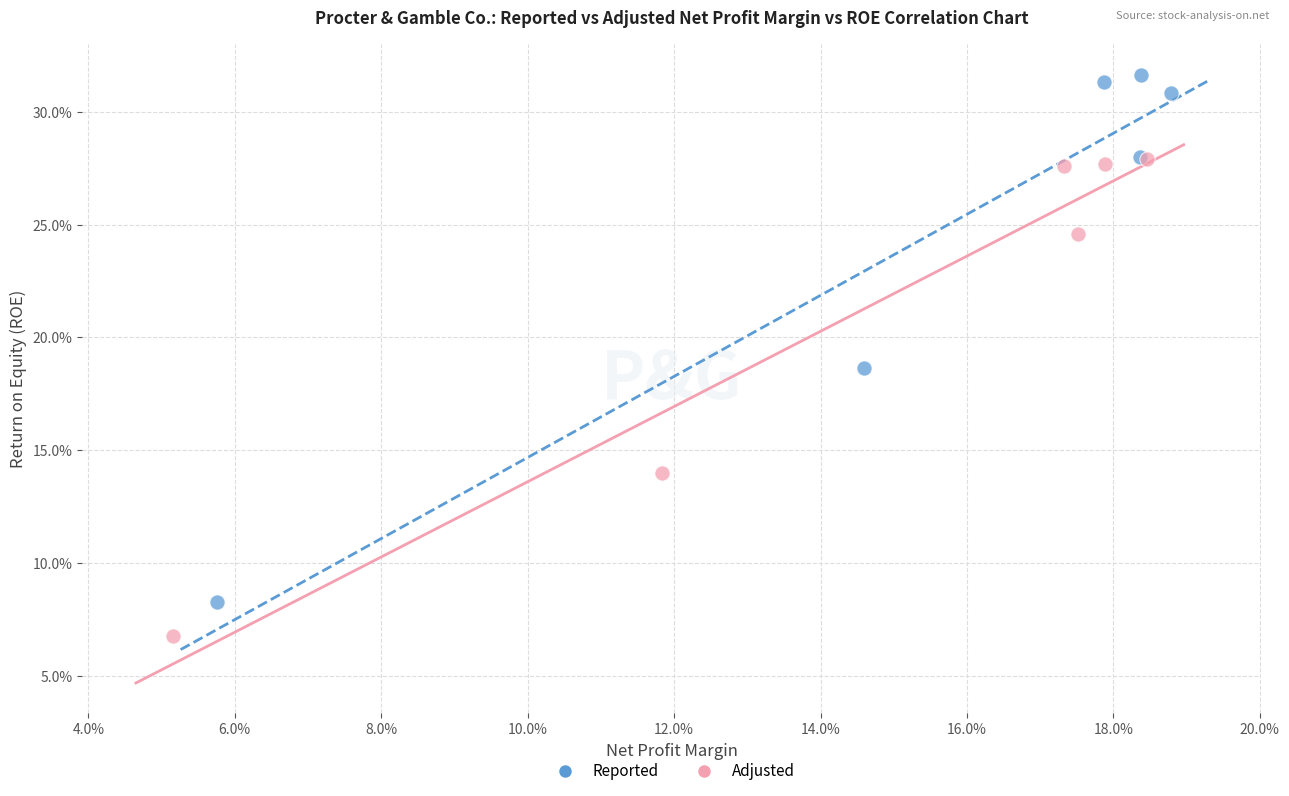

What are all the series names shown in the legend?

Reported, Adjusted